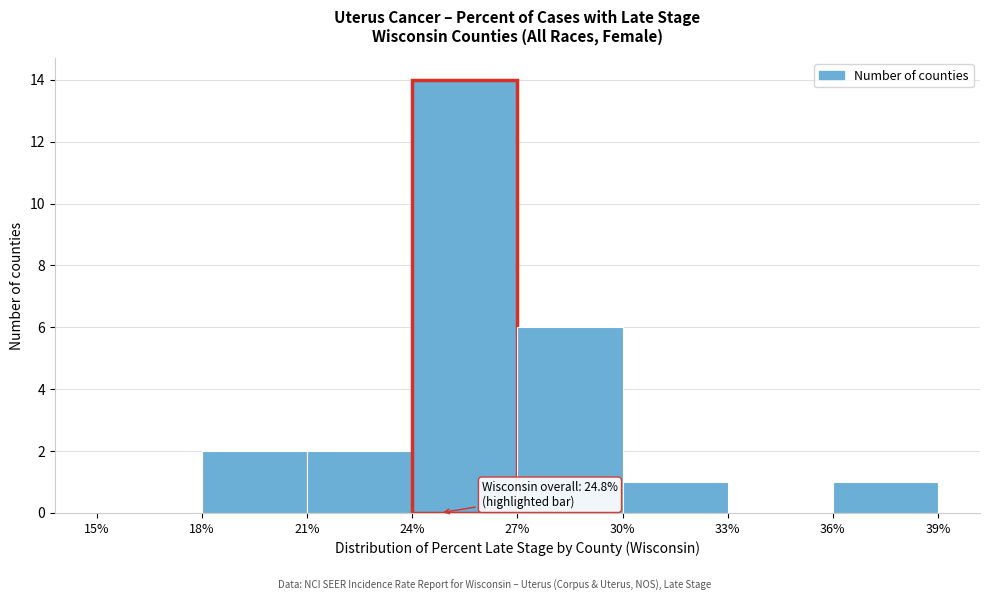

Which range on the x-axis has the tallest bar?

24% to 27%